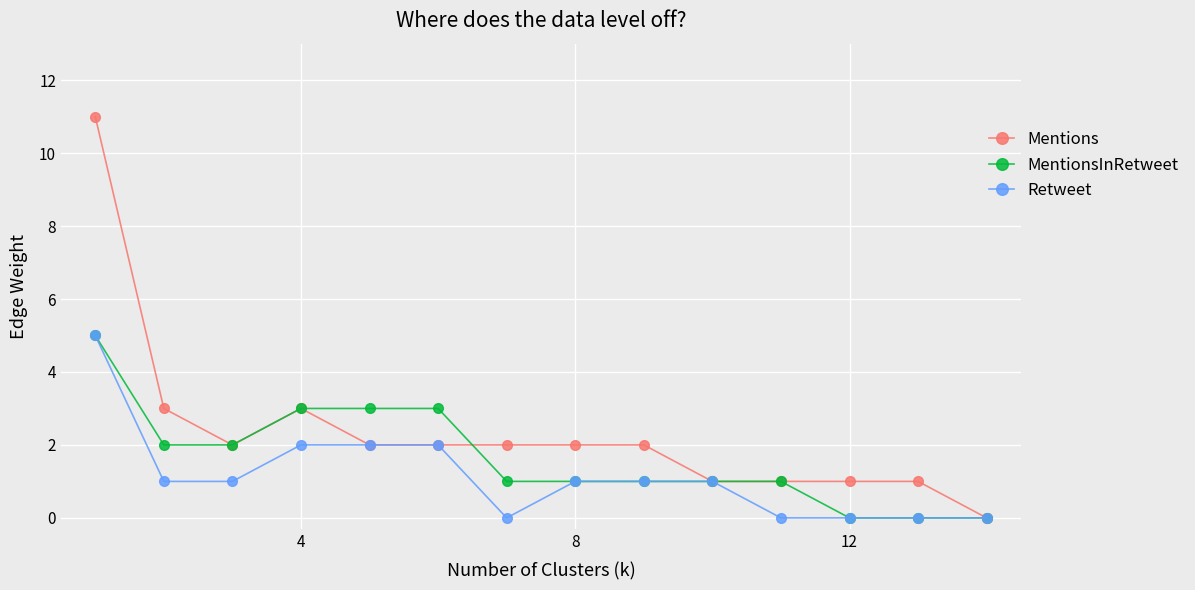

What is the maximum value for MentionsInRetweet?

5